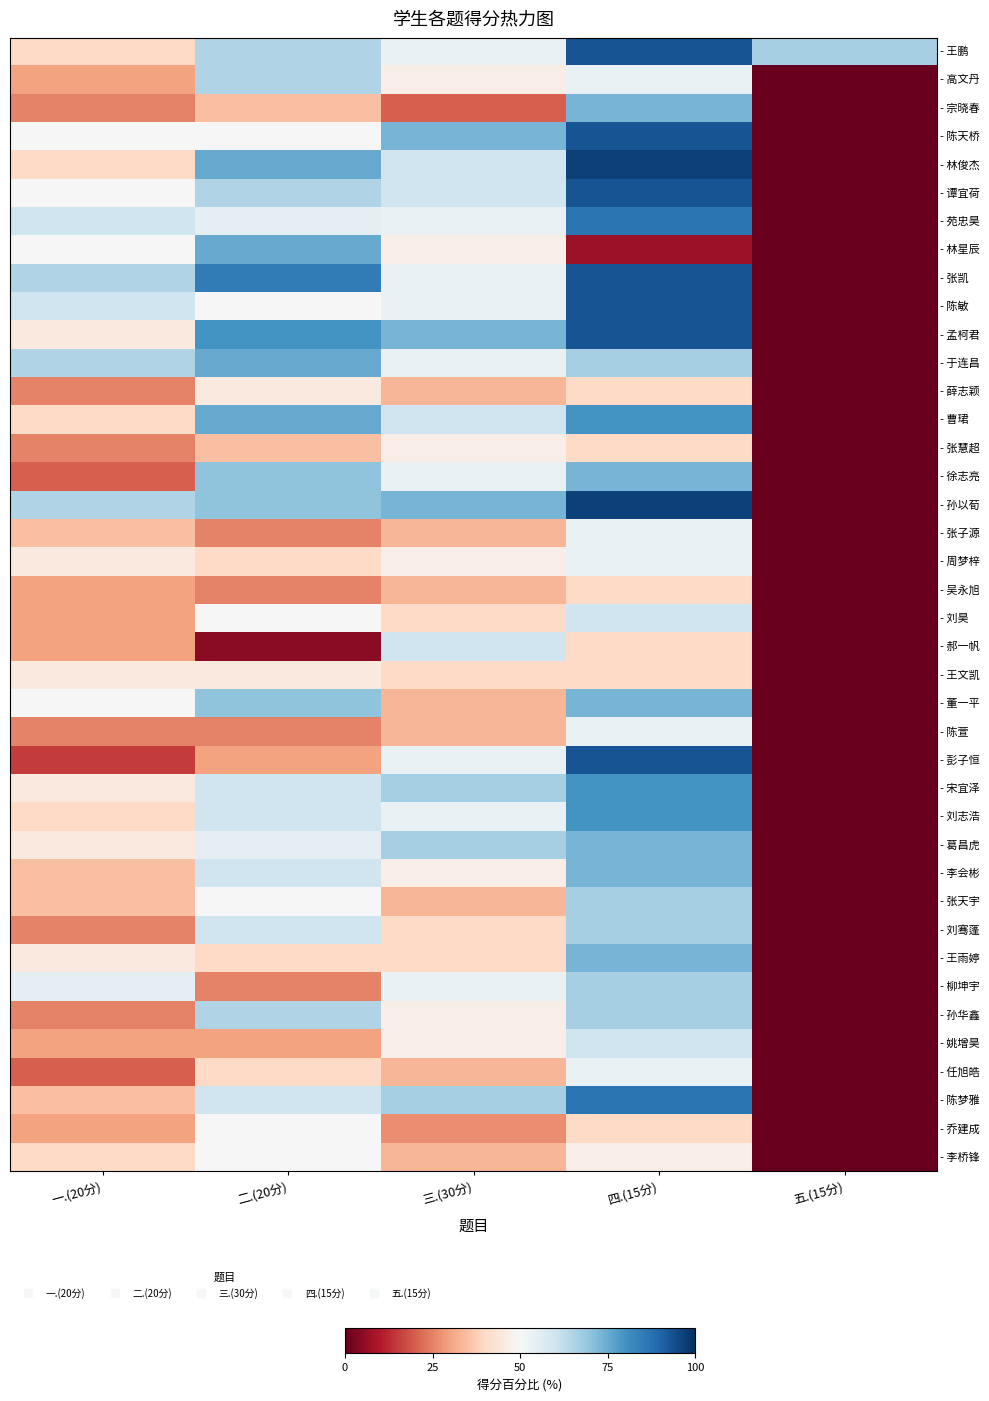

At 五.(15分), list the series in order from largest to smallest.

- 王鹏, - 高文丹, - 宗晓春, - 陈天桥, - 林俊杰, - 谭宜荷, - 苑忠昊, - 林星辰, - 张凯, - 陈敏, - 孟柯君, - 于连昌, - 薛志颖, - 曹珺, - 张慧超, - 徐志亮, - 孙以荀, - 张子源, - 周梦梓, - 吴永旭, - 刘昊, - 郝一帆, - 王文凯, - 董一平, - 陈萱, - 彭子恒, - 宋宜泽, - 刘志浩, - 葛昌虎, - 李会彬, - 张天宇, - 刘骞蓬, - 王雨婷, - 柳坤宇, - 孙华鑫, - 姚增昊, - 任旭皓, - 陈梦雅, - 乔建成, - 李桥锋